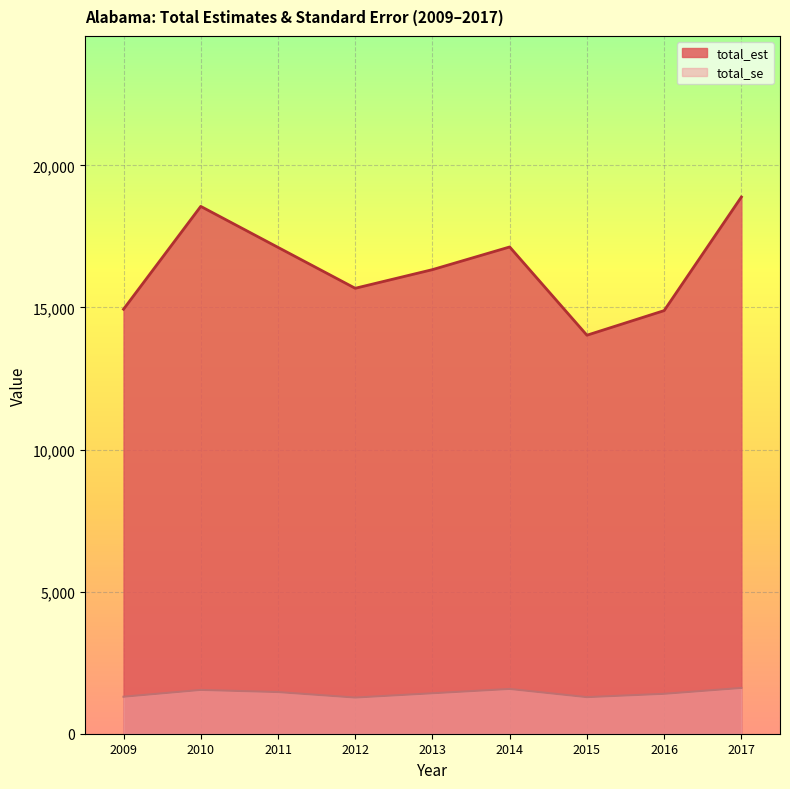

The value of total_est at 2014 is 7934.9. True or false?

False